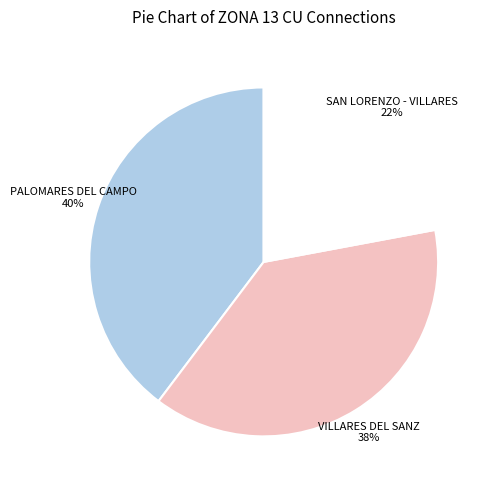

To the nearest percent, what is the average slice percentage?

33%